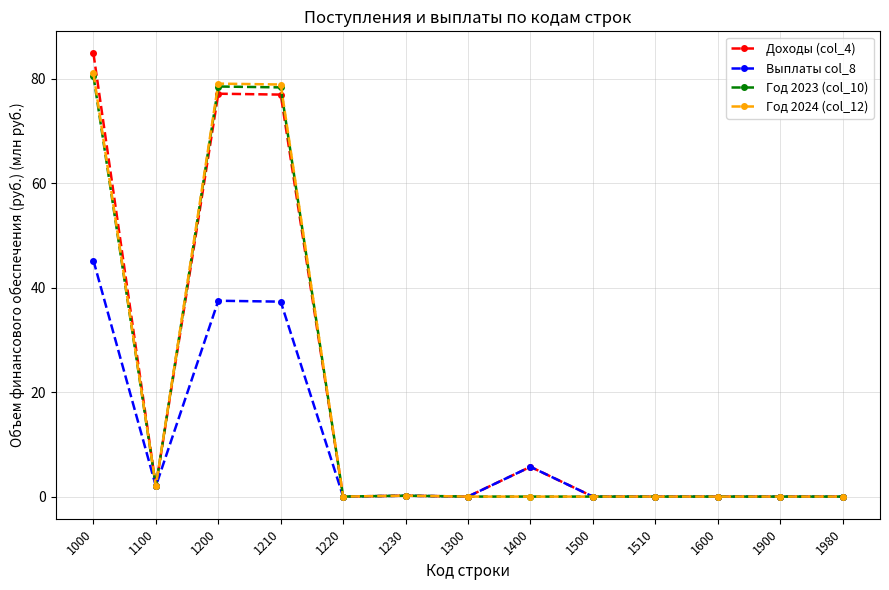

What is the difference between the highest and lowest values at 1000?

39.6